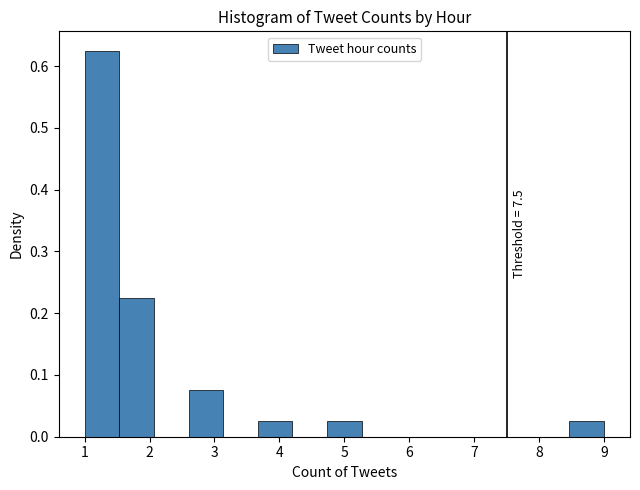

Over which range of the x-axis is the bar tallest?

1.0 to 1.5